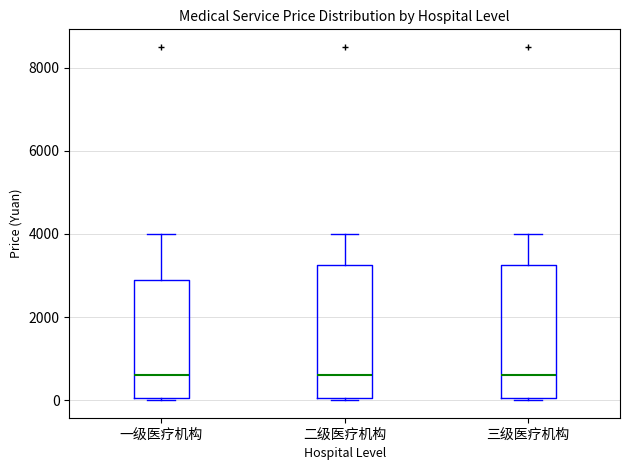

Reading left to right, transcribe this box plot: for each box, give where its median line is, the range the box spans, and where its two whiskers end, as read against the y-axis. The values are not printed on the chart, so give them approximately, as read against the axis.

一级医疗机构: median 600, box 0 to 3000, whiskers 0 to 4000
二级医疗机构: median 600, box 0 to 3200, whiskers 0 to 4000
三级医疗机构: median 600, box 0 to 3200, whiskers 0 to 4000